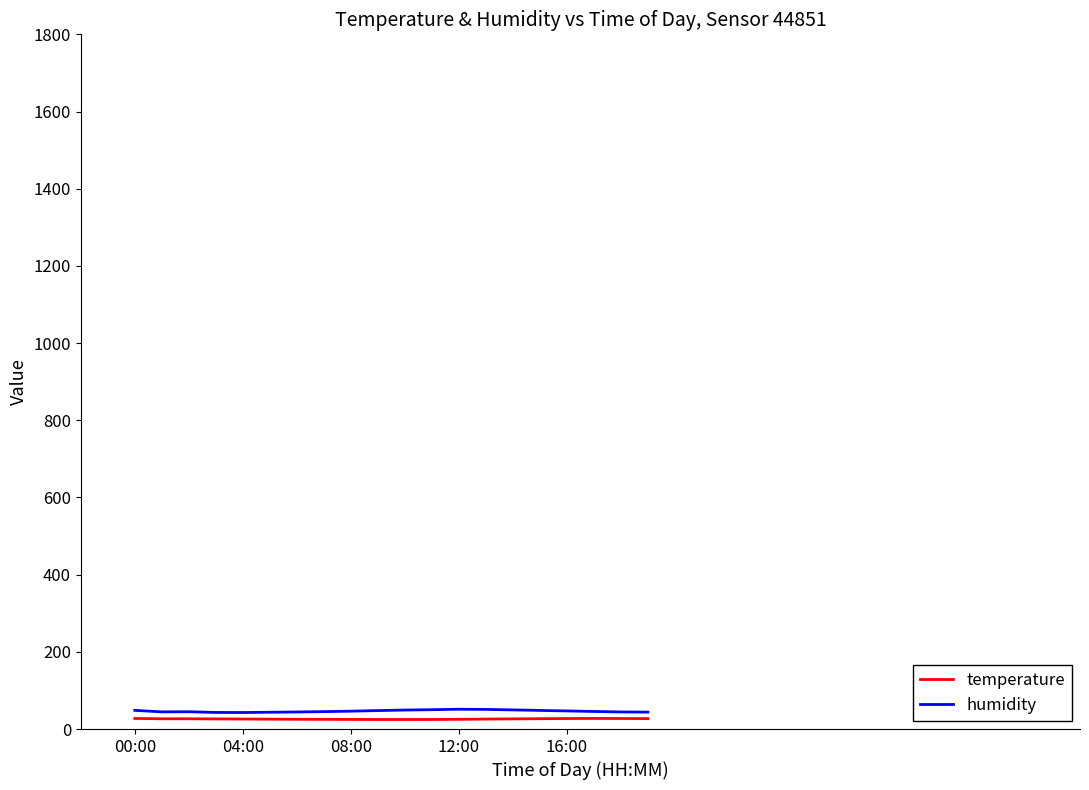

What is the lowest value of the humidity series?

42.8